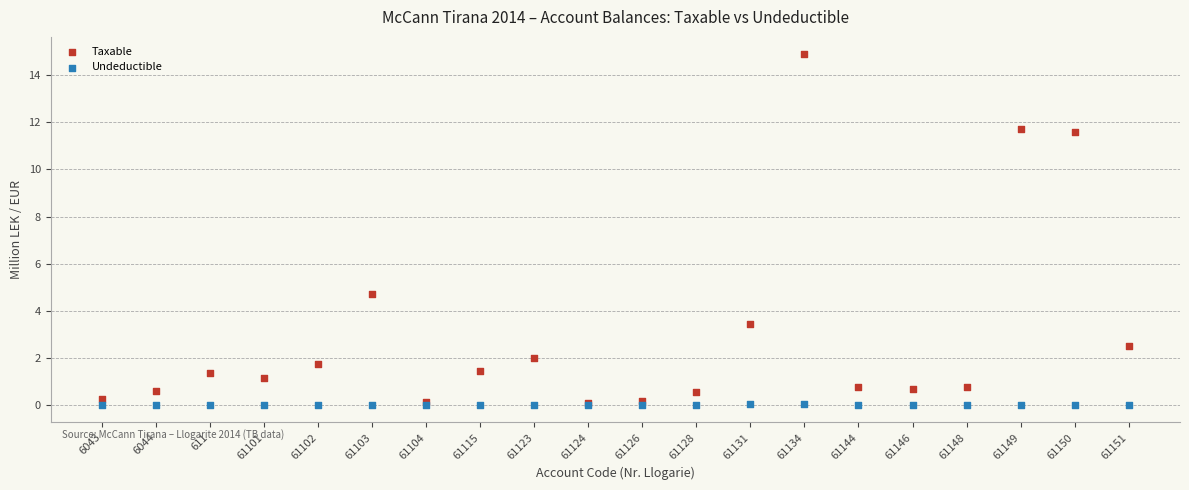

Across all series, what Y value is closest to 7?

4.7